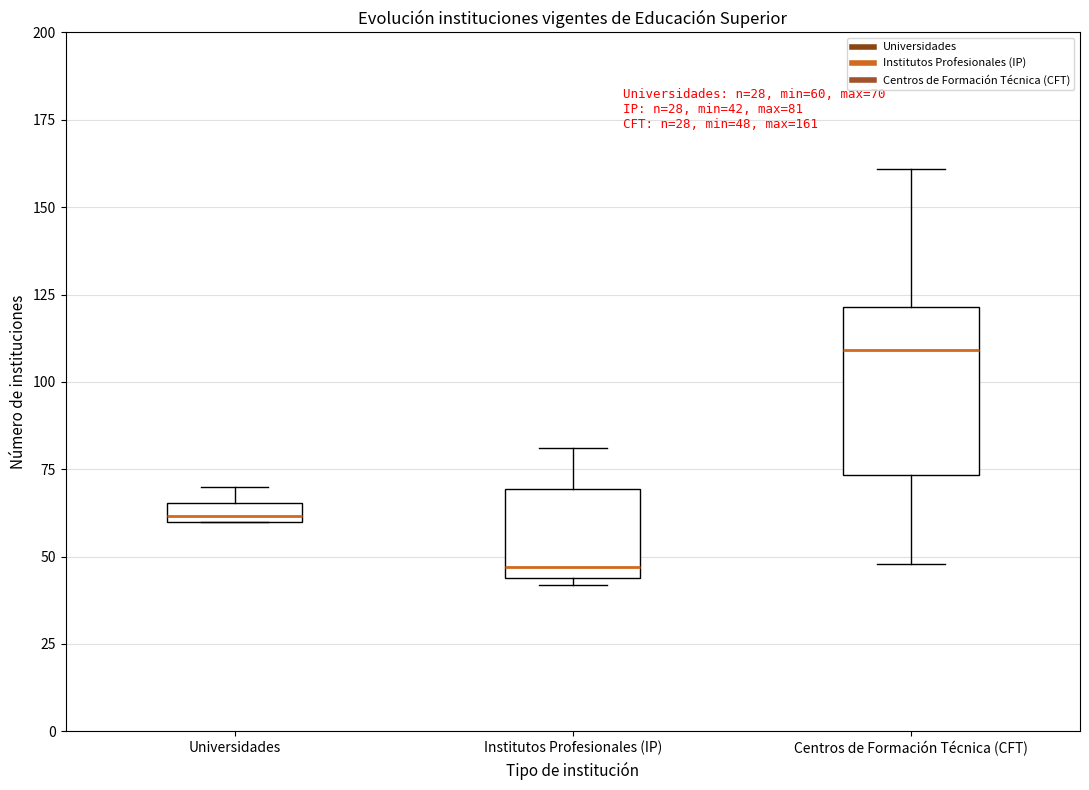

Which box's median line is the lowest?

Institutos Profesionales (IP)